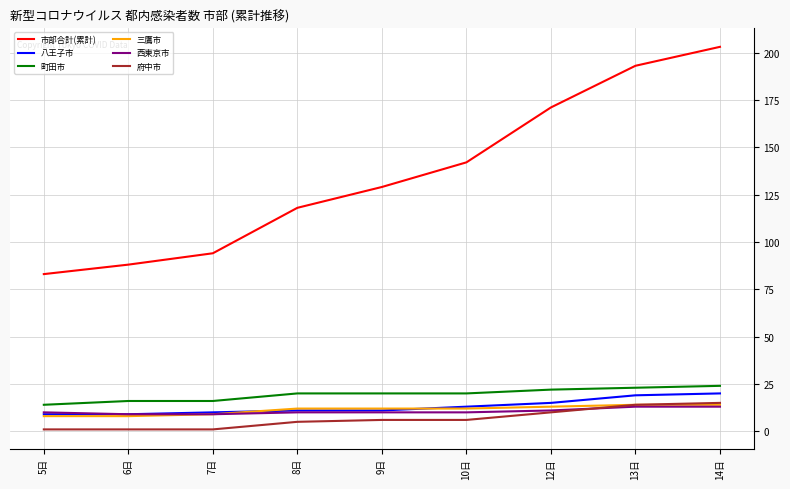

What is the smallest value displayed?

1